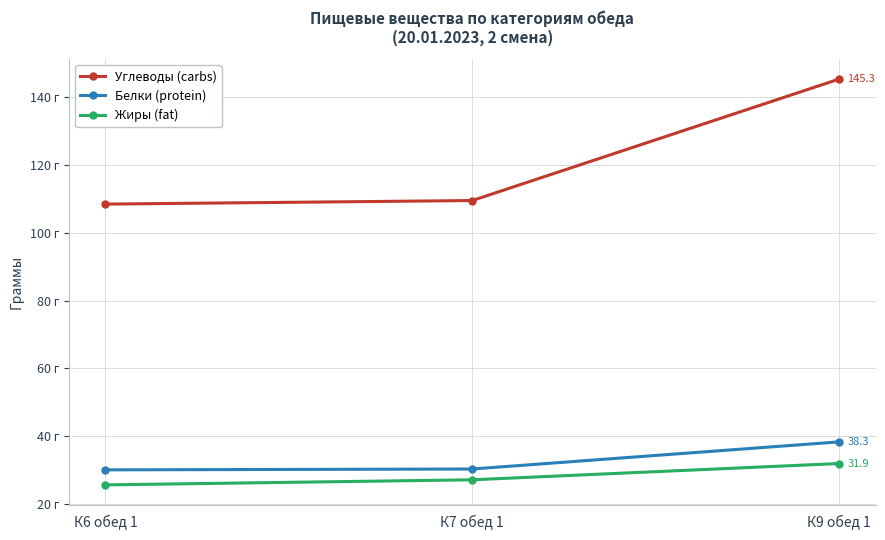

At how many categories does at least one series exceed 54?

3